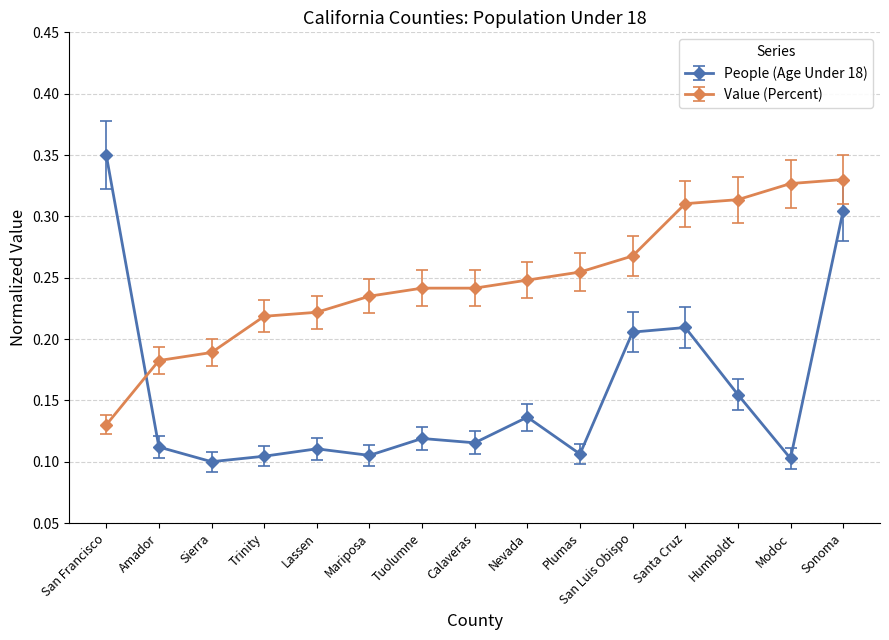

What is the sum of all Value (Percent) values?

3.7